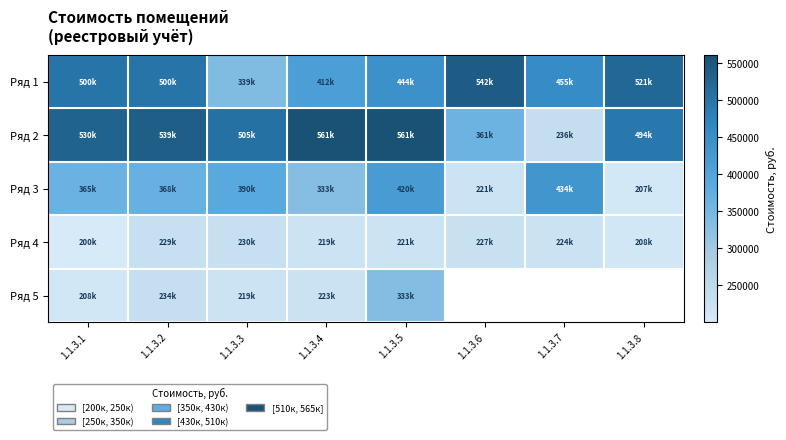

At 1.1.3.3, list the series in order from smallest to largest.

Ряд 5, Ряд 4, Ряд 1, Ряд 3, Ряд 2